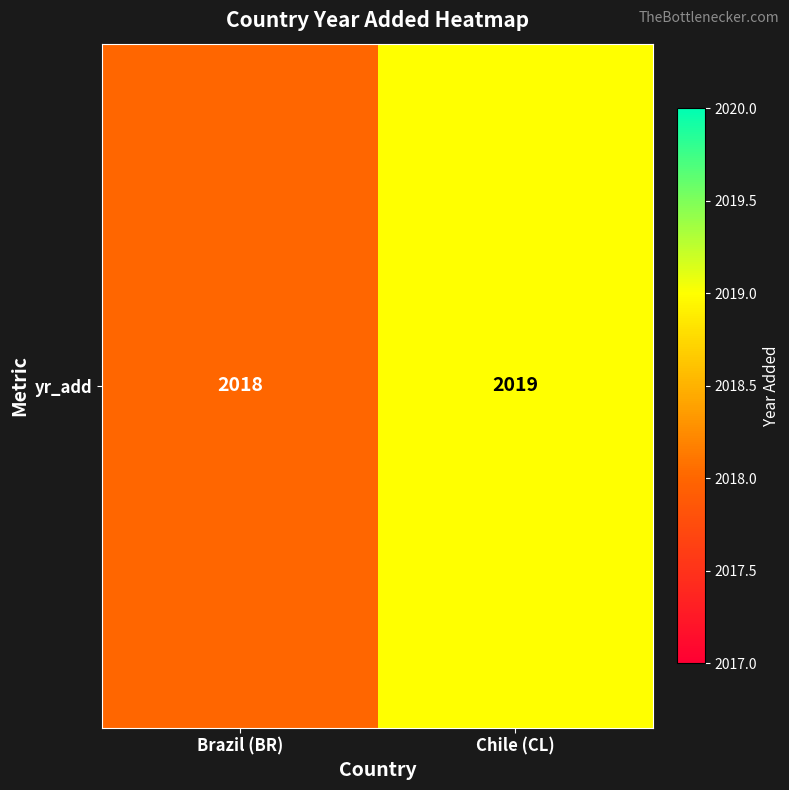

Approximately how many times larger is the value at Chile (CL) compared to Brazil (BR)?

1.0